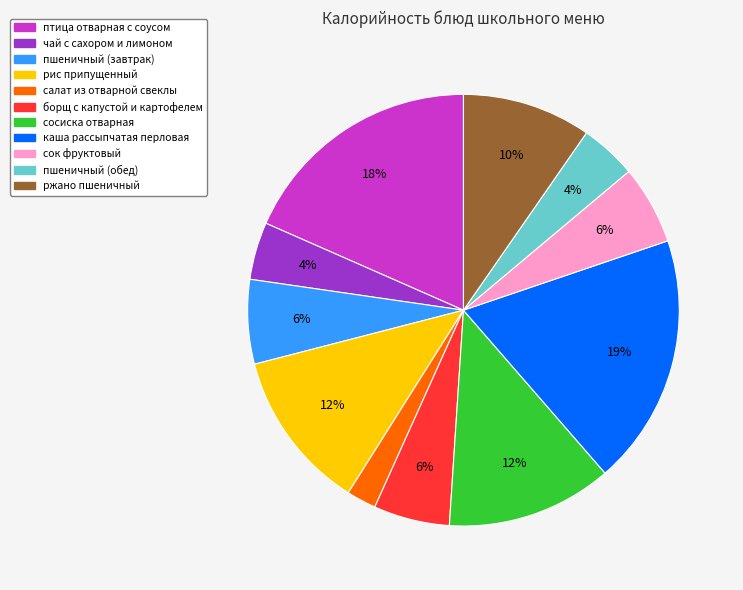

What is the smallest slice in the pie chart?

салат из отварной свеклы